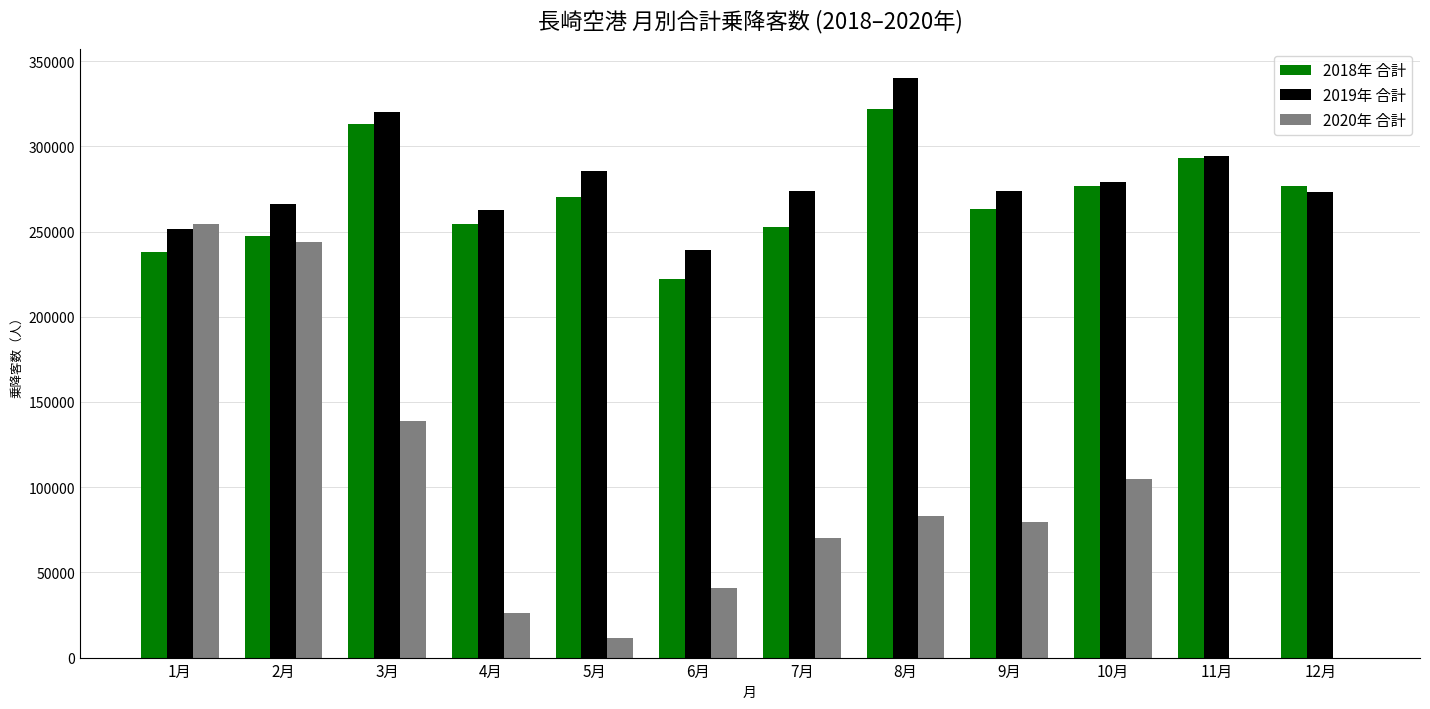

What is the approximate value of 2019年 合計 at 2月, to the nearest 10?

266100